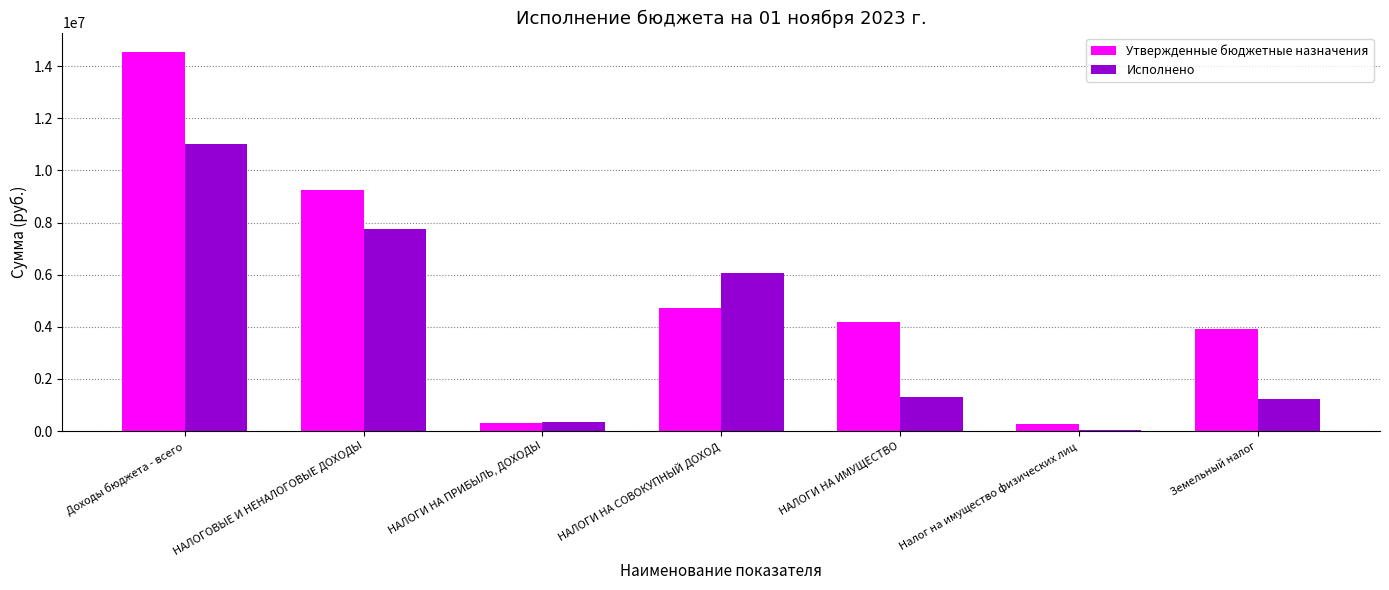

Between НАЛОГИ НА ПРИБЫЛЬ, ДОХОДЫ and НАЛОГИ НА СОВОКУПНЫЙ ДОХОД, which series saw the biggest shift?

Исполнено